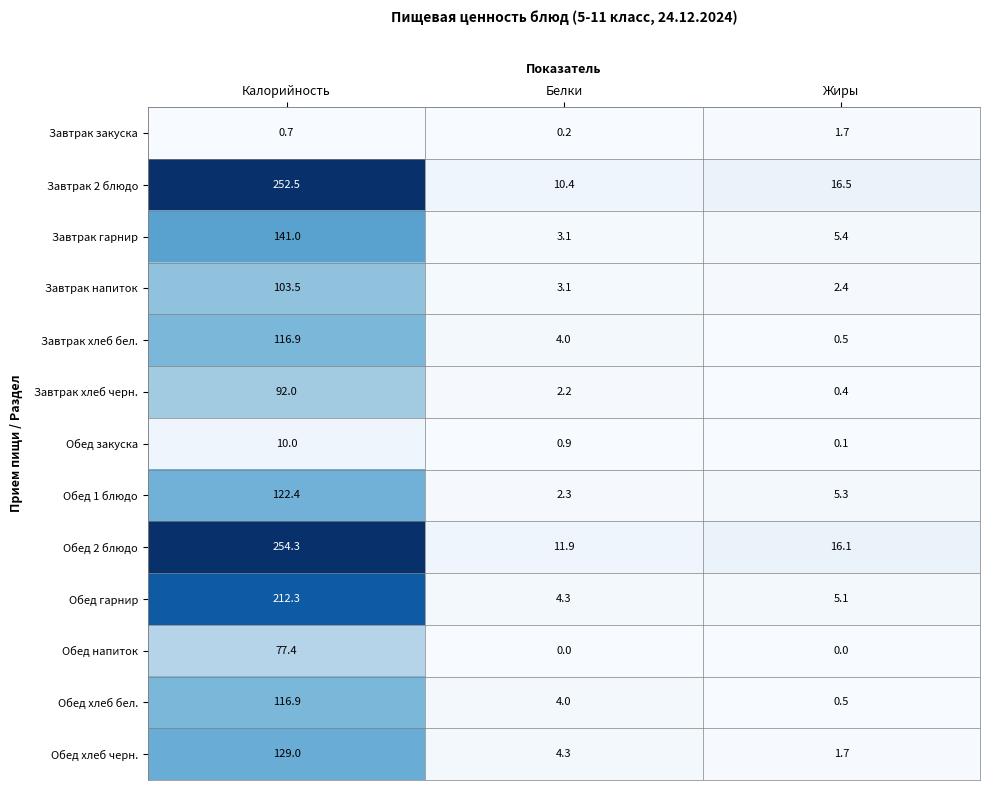

What is the maximum value for Завтрак хлеб бел.?

116.9